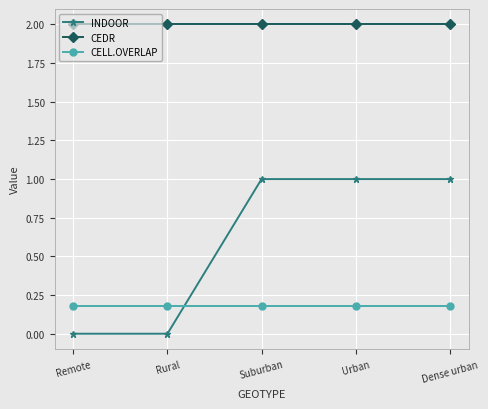

Between Rural and Dense urban, which series saw the biggest shift?

INDOOR